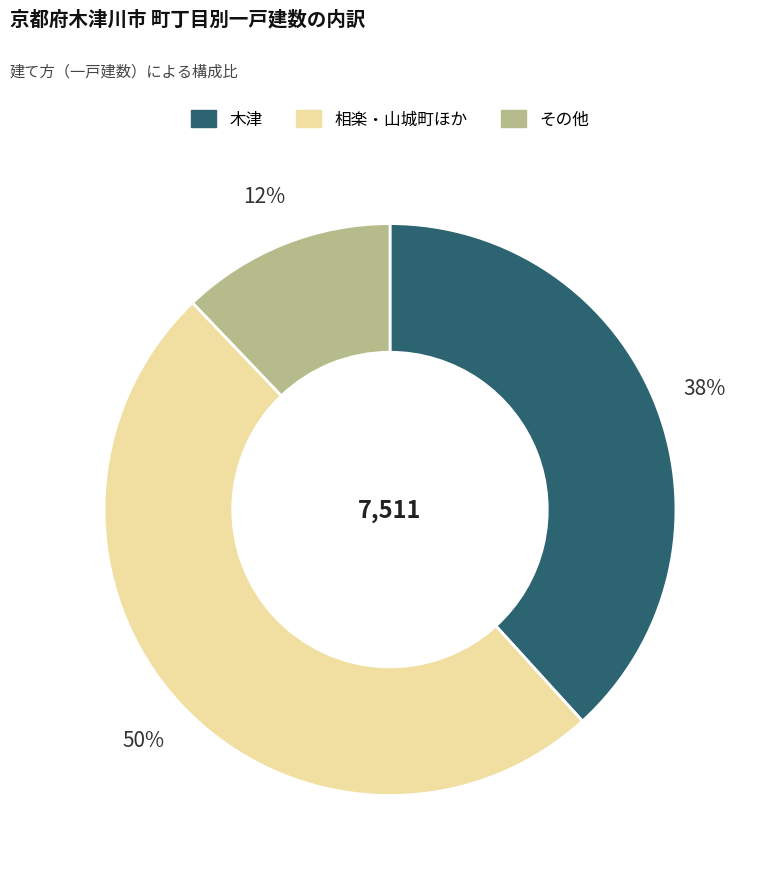

Does any single category account for the majority?

No